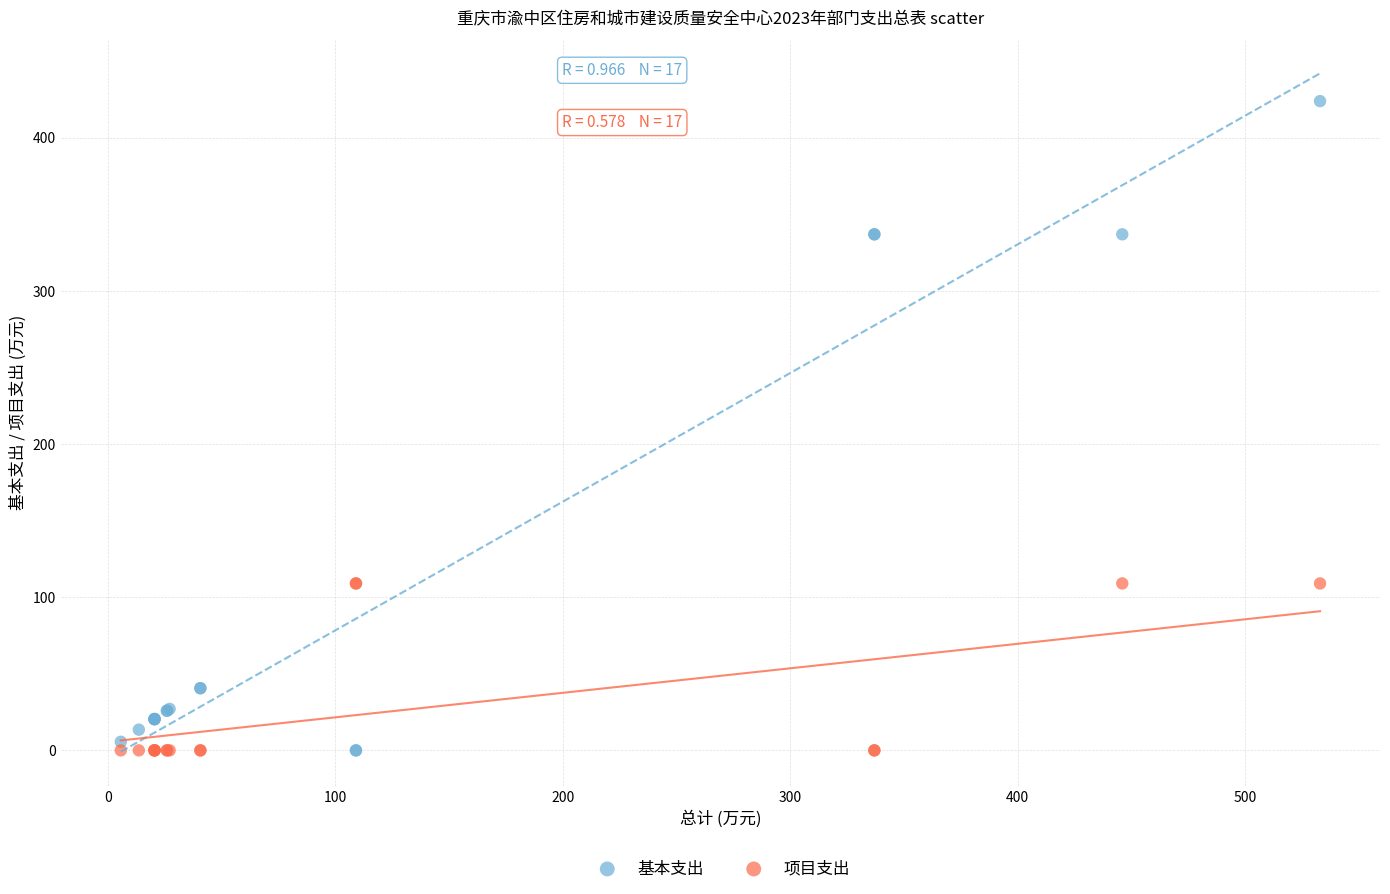

Which series reaches the maximum Y coordinate?

基本支出